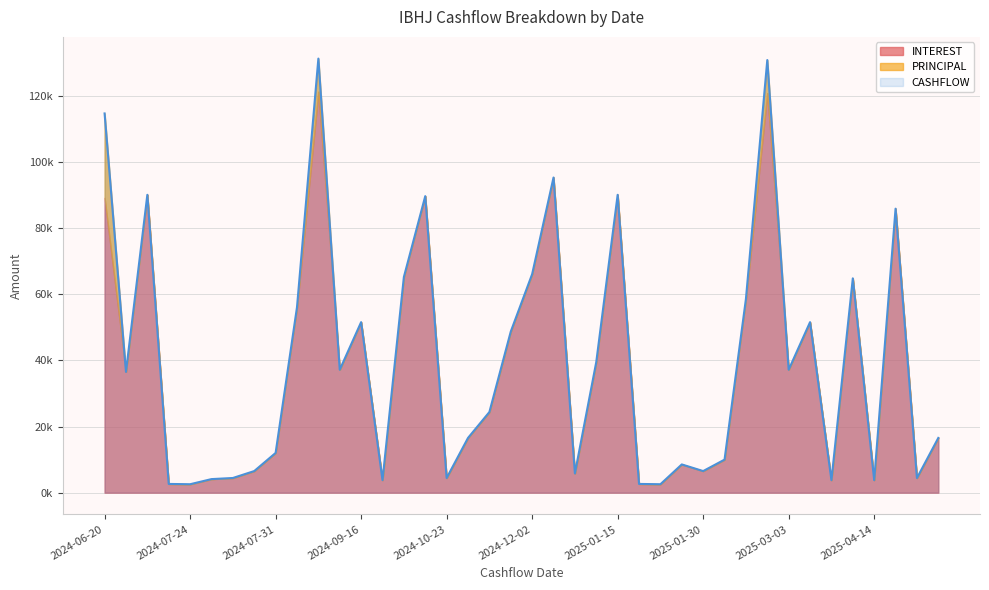

True or false: CASHFLOW has a value of 134883.2 at 2024-07-15.

False